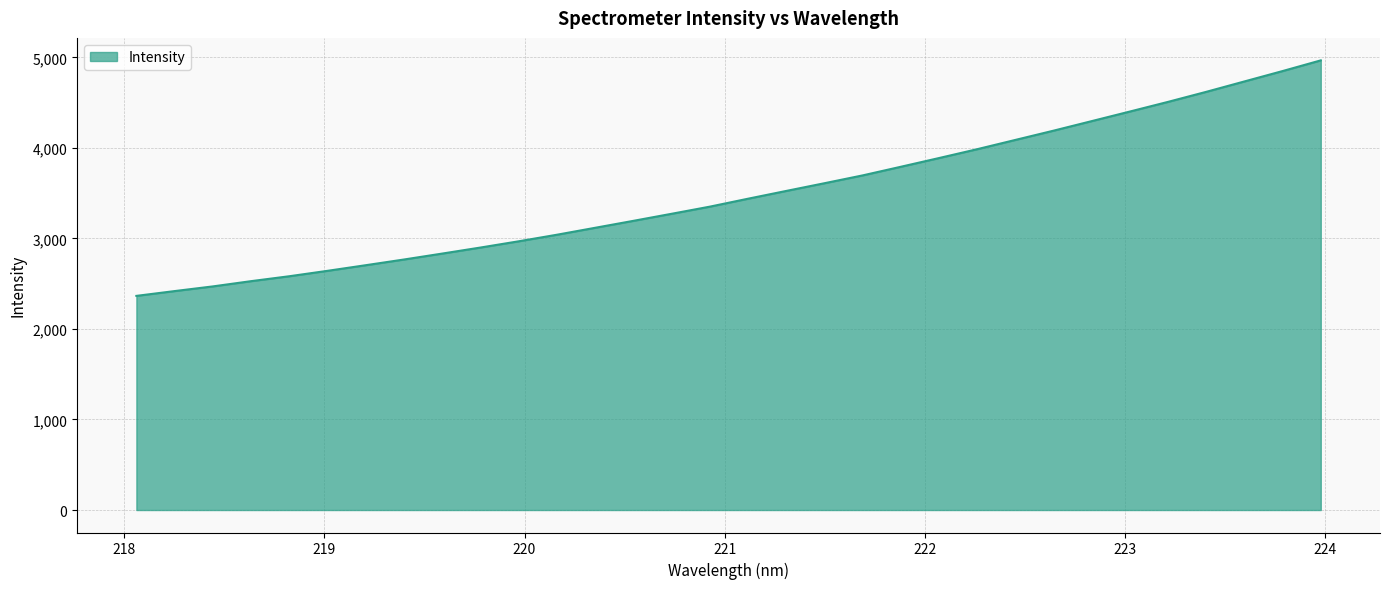

What is the difference between the second highest and minimum values?

2483.8